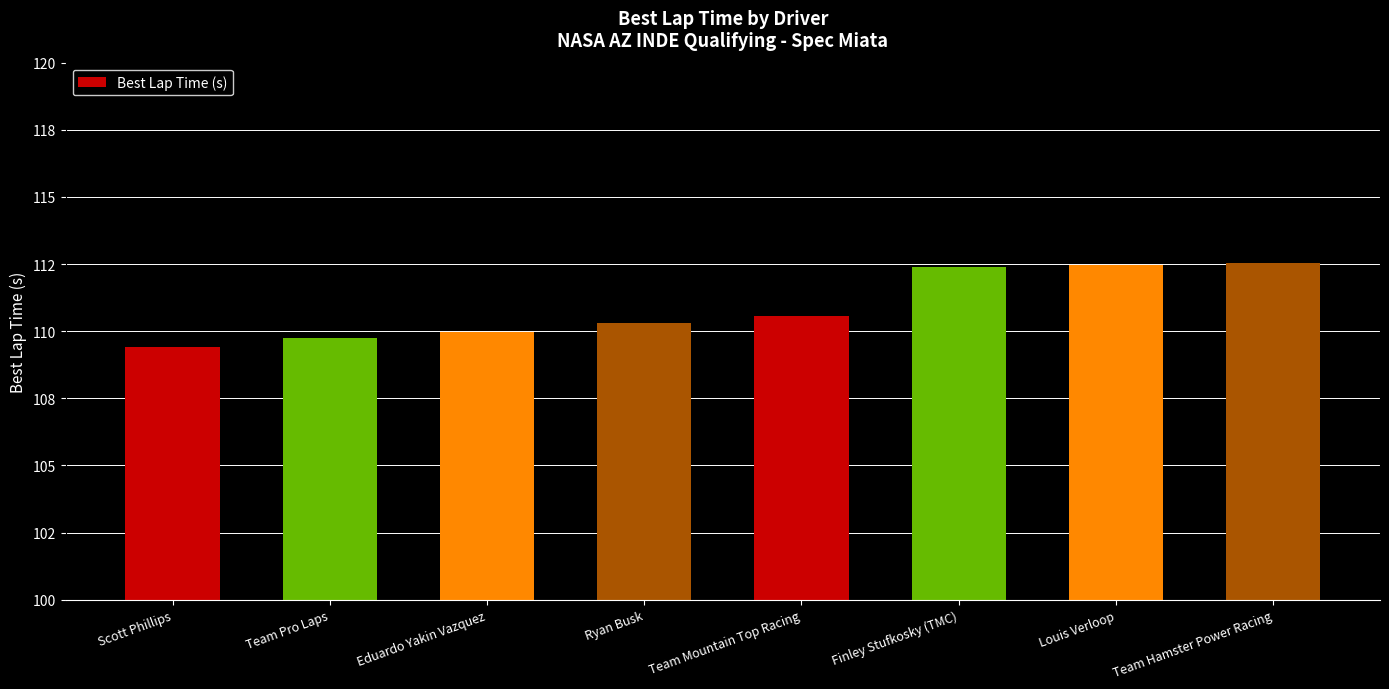

The value at Team Mountain Top Racing is 110.6. True or false?

True